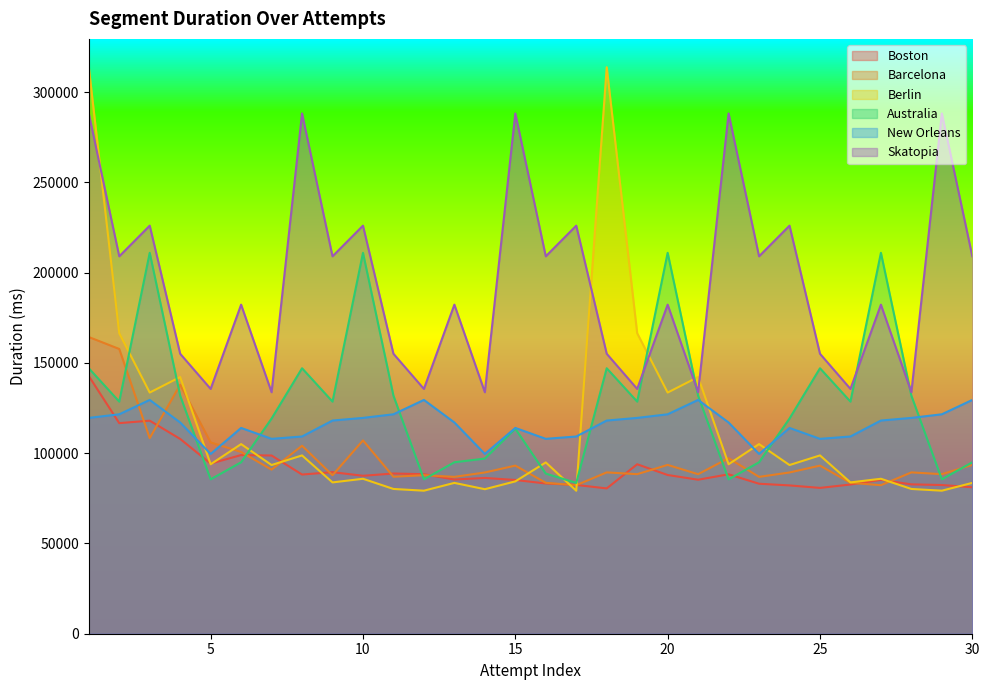

Which category has the highest value in the Skatopia series?

1